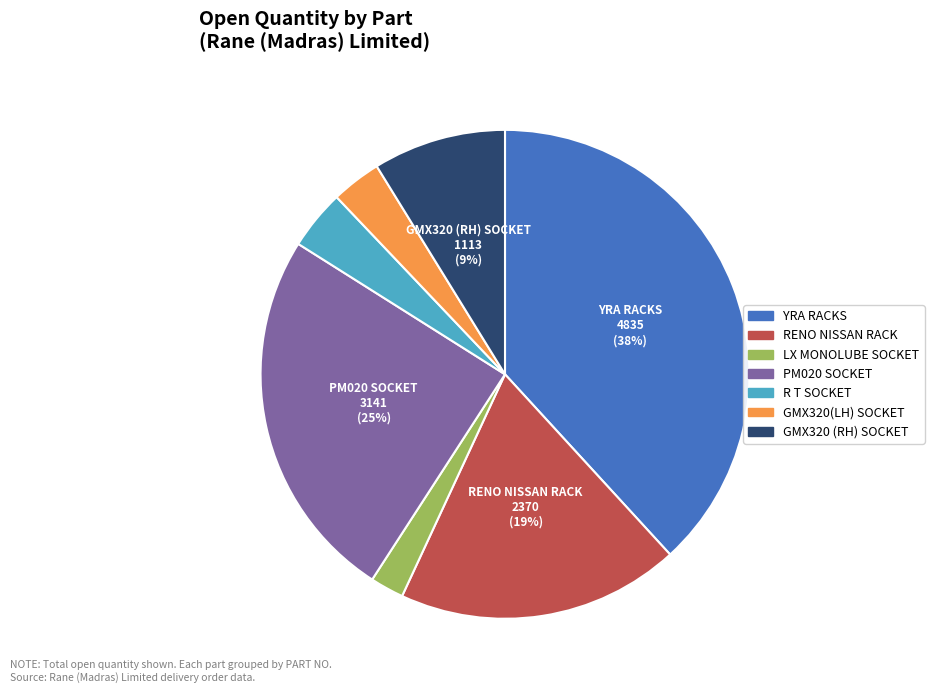

To the nearest percent, what is the average slice percentage?

14%